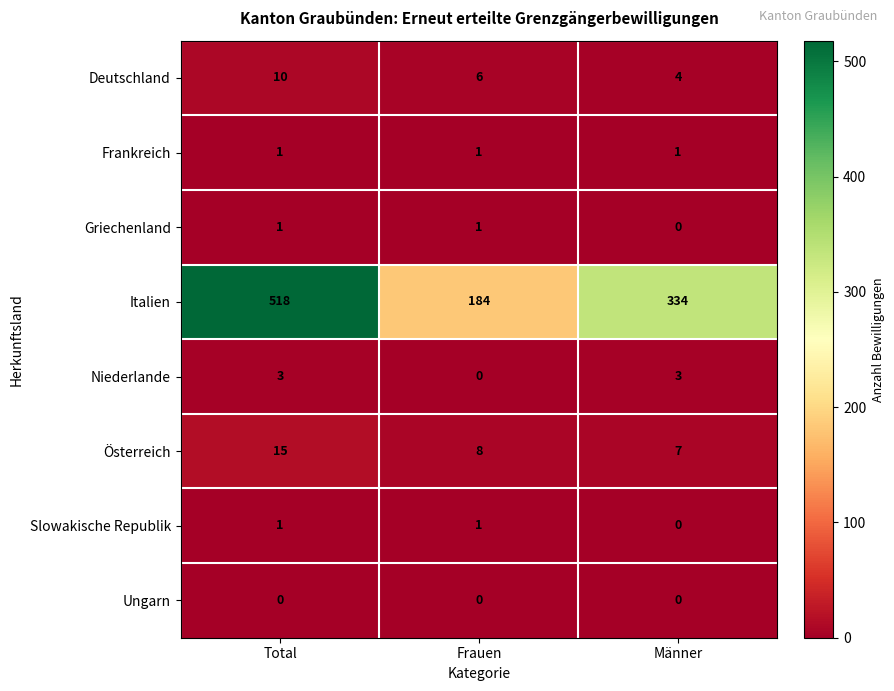

Count the Österreich values in the range 7 to 15.

3